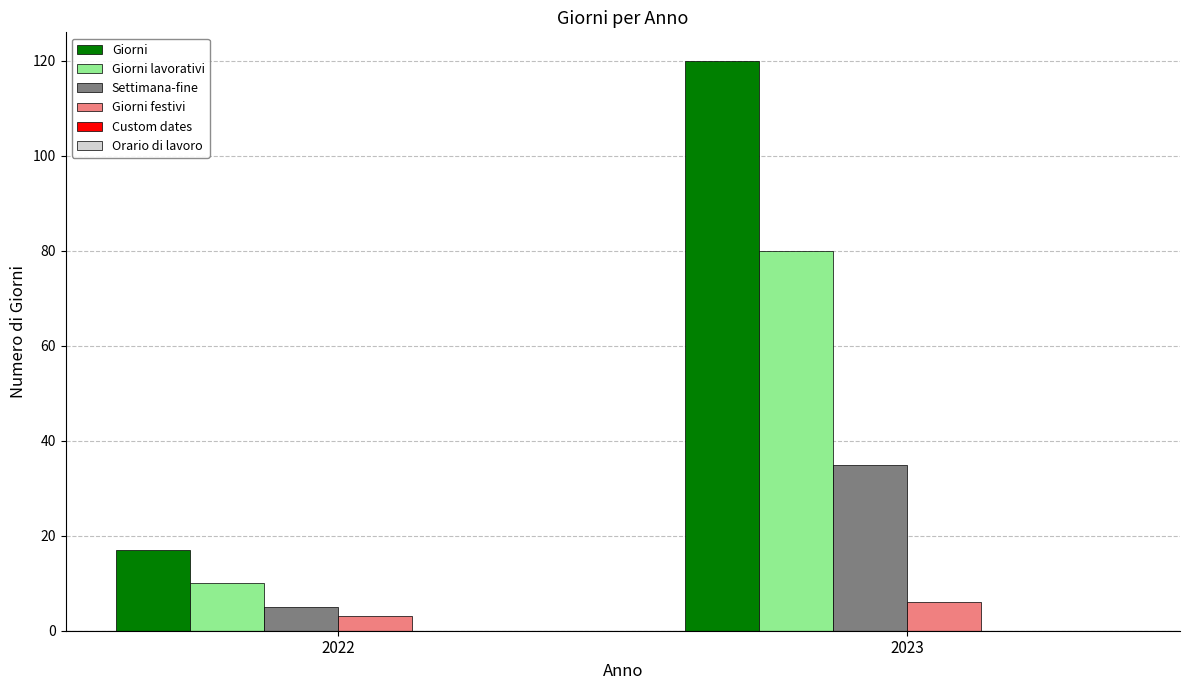

At which category is the sum across all series the highest?

2023